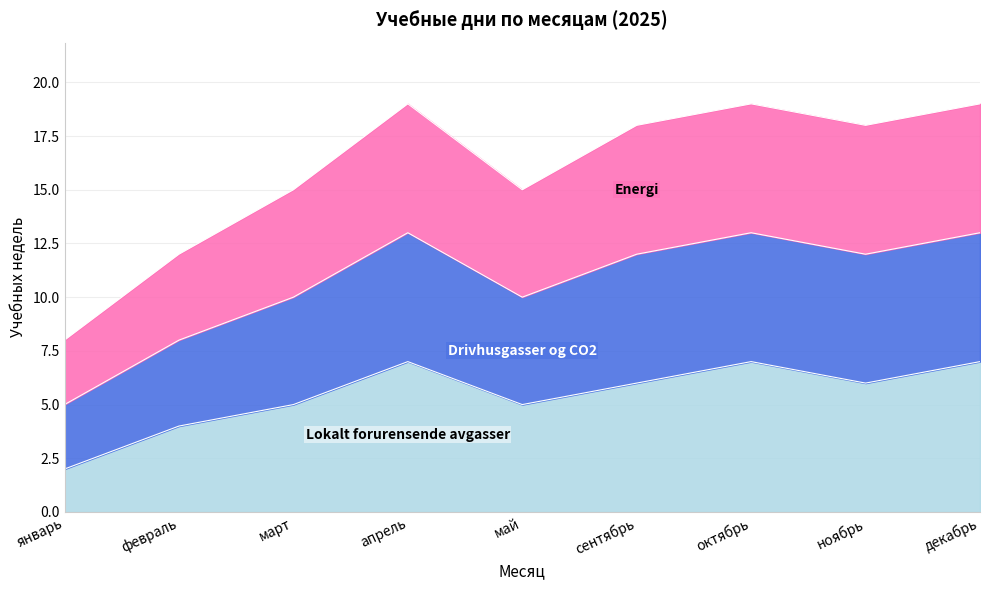

List the series in order of their peak value, lowest first.

Lokalt forurensende avgasser, Drivhusgasser og CO2, Energi